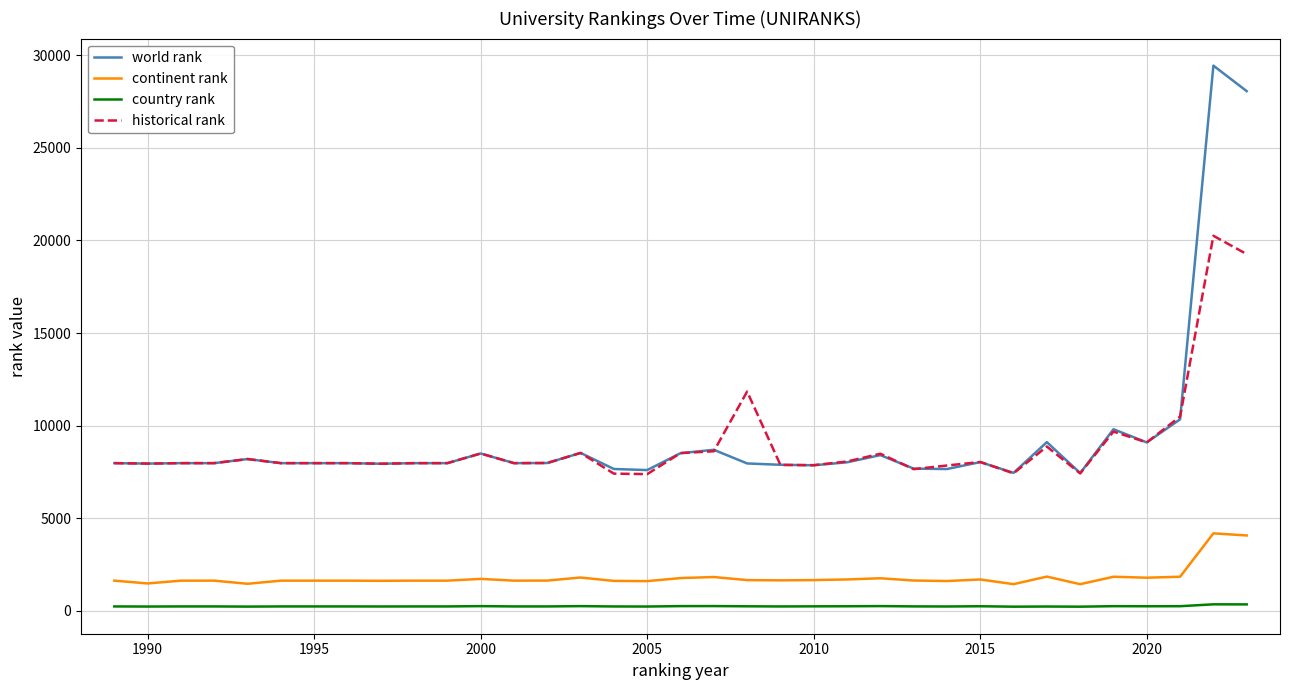

Which series has the largest total across all categories?

world rank